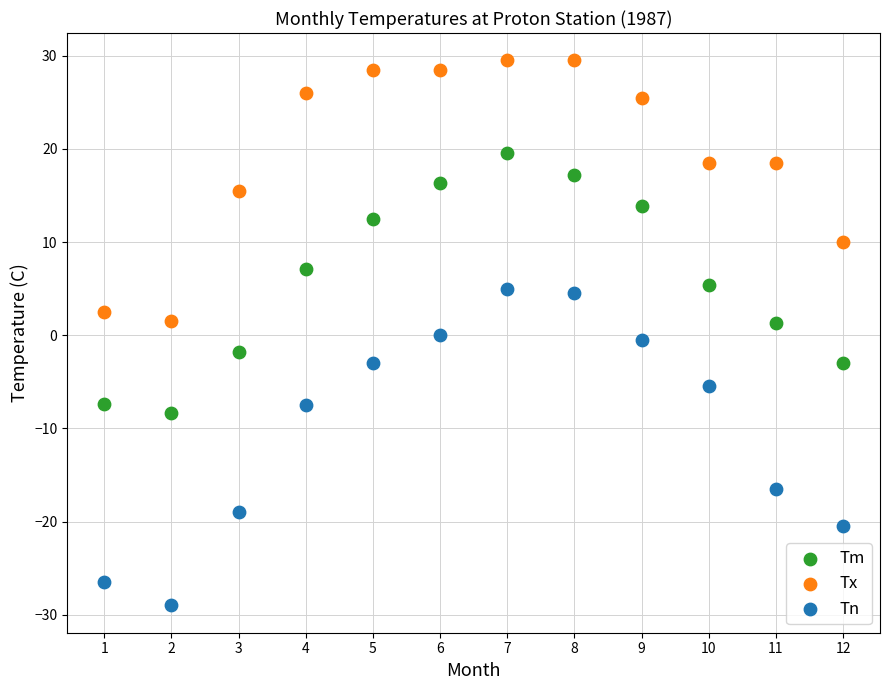

Which series reaches the minimum Y coordinate?

Tn